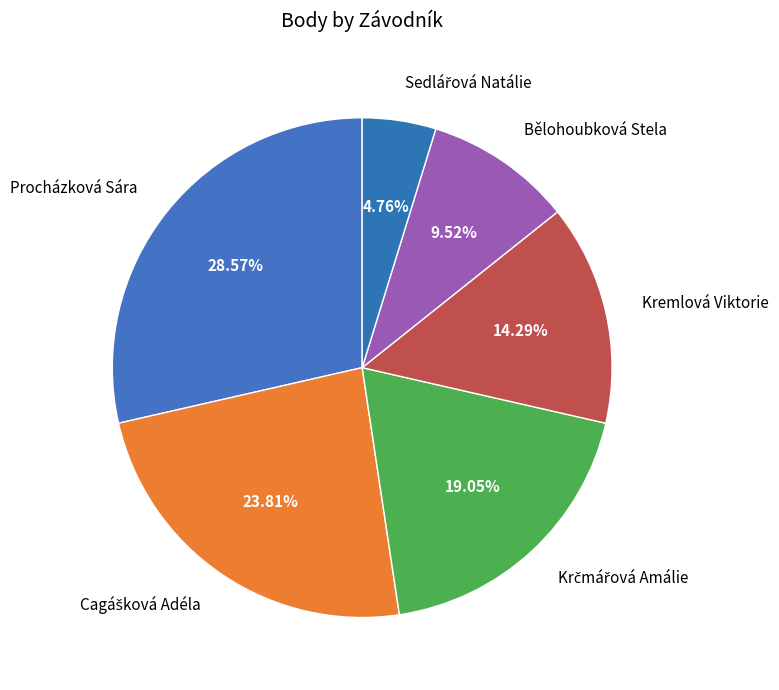

Is there a majority slice in this chart?

No